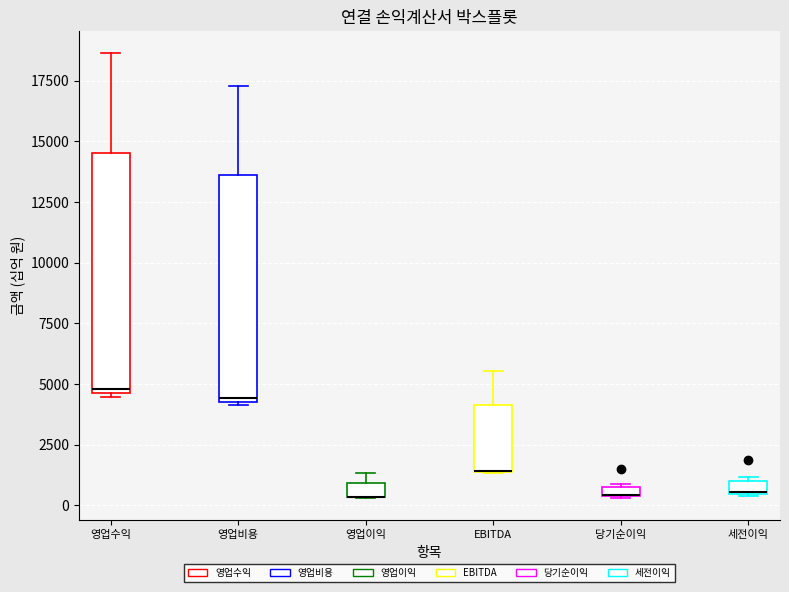

Where is the lower edge of the box for 영업비용 on the y-axis? The values are not printed on the chart, so give them approximately, as read against the axis.

4500